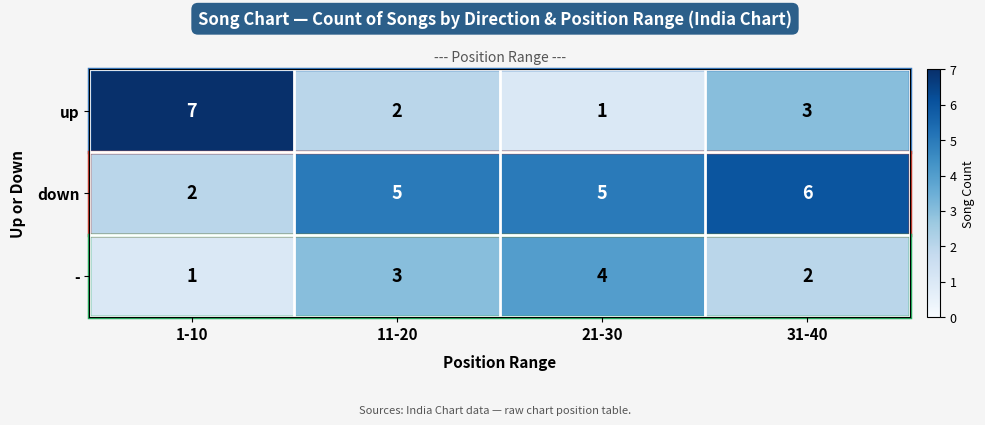

Which series has the widest spread of values?

up